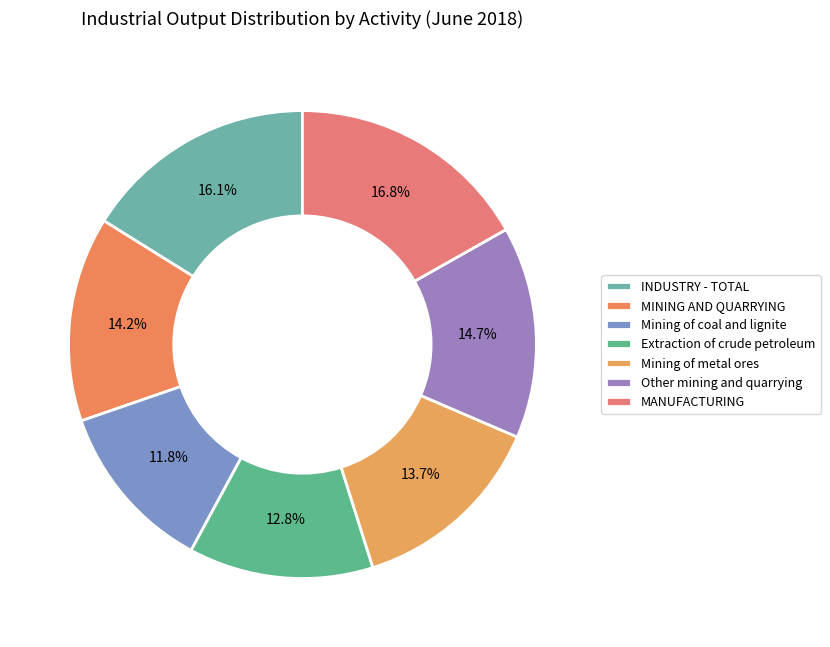

True or false: Mining of metal ores accounts for 8% of the total.

False